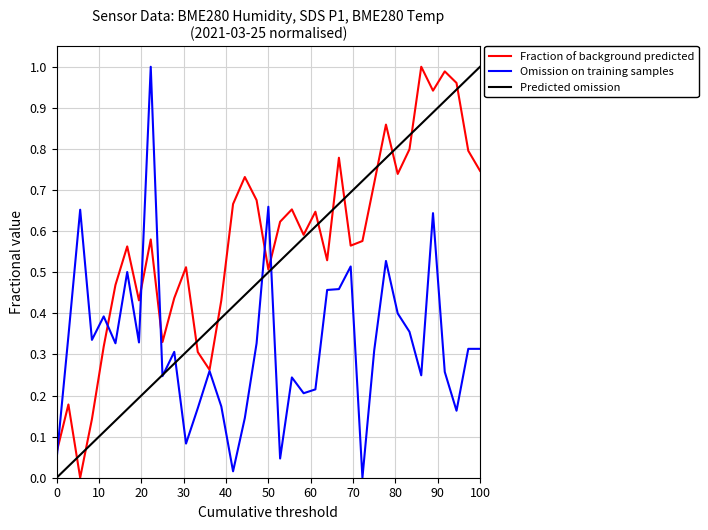

Does the chart display data point markers on the line(s)?

No